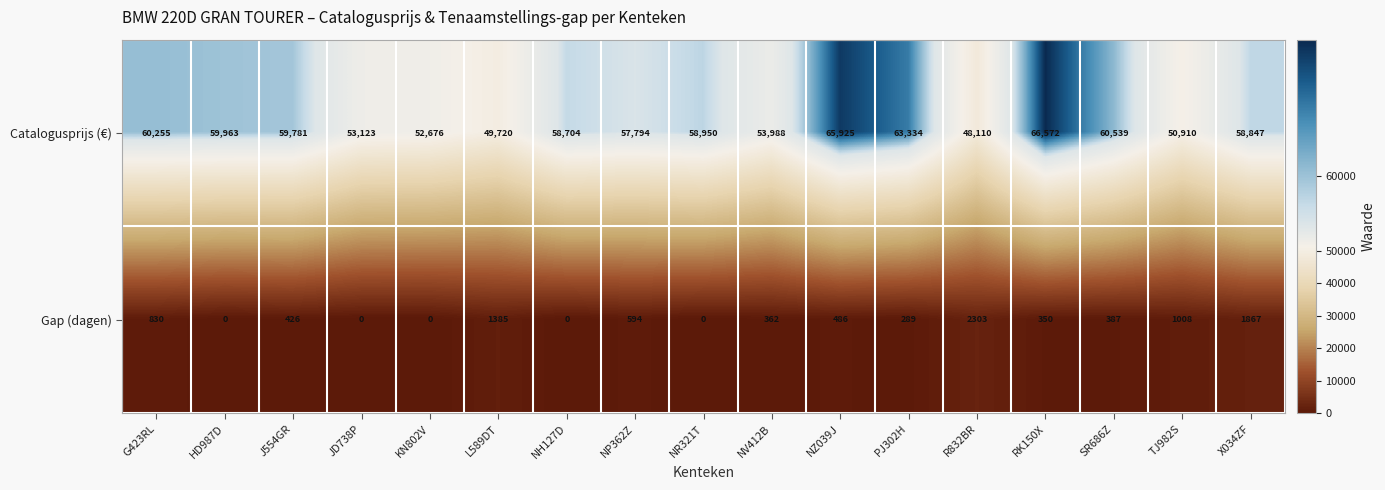

What is the difference between the maximum and minimum values in the Gap (dagen) series?

2303